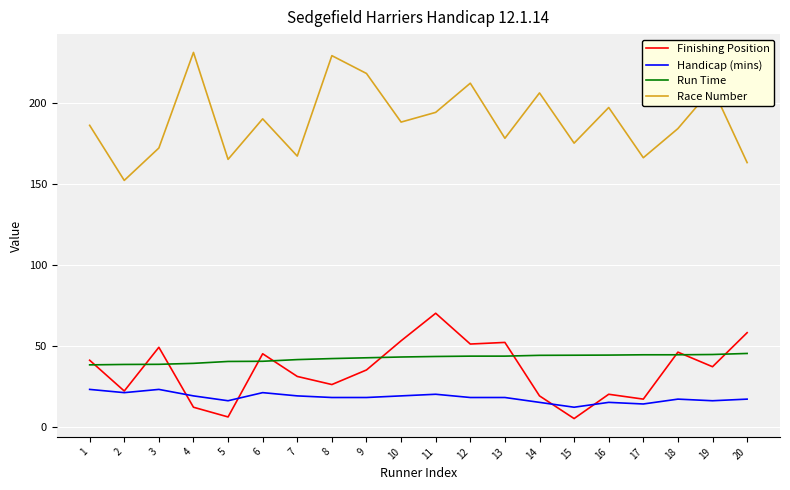

Is it true that Race Number equals 143.5 at 8?

False